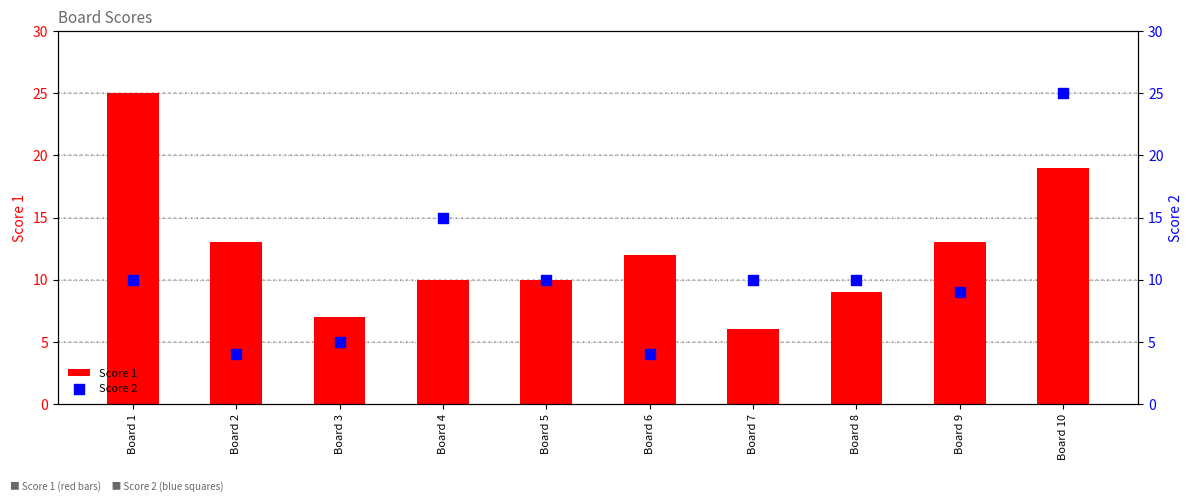

Is the value of Score 1 at Board 6 greater than the value of Score 2 at Board 5?

Yes